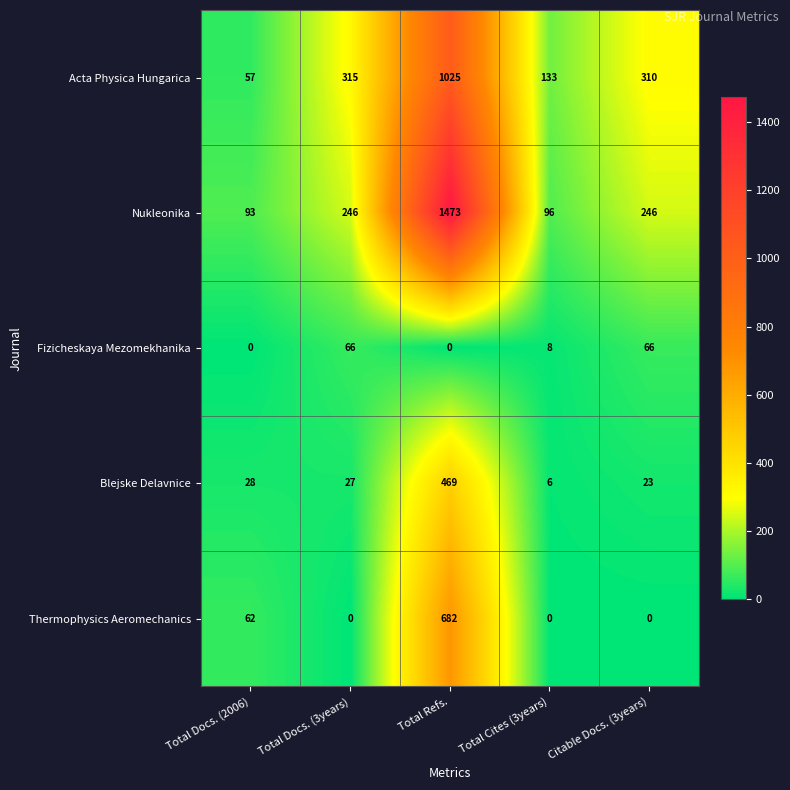

Which series has the widest spread of values?

Nukleonika